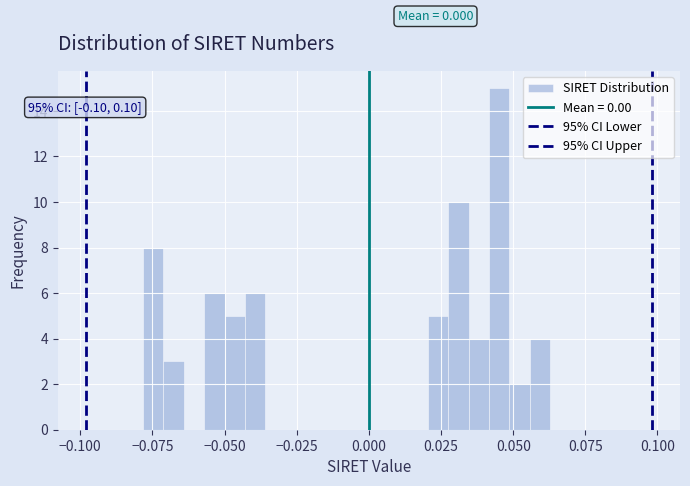

Read against the x-axis, roughly where is the centre of the tallest bar?

0.045